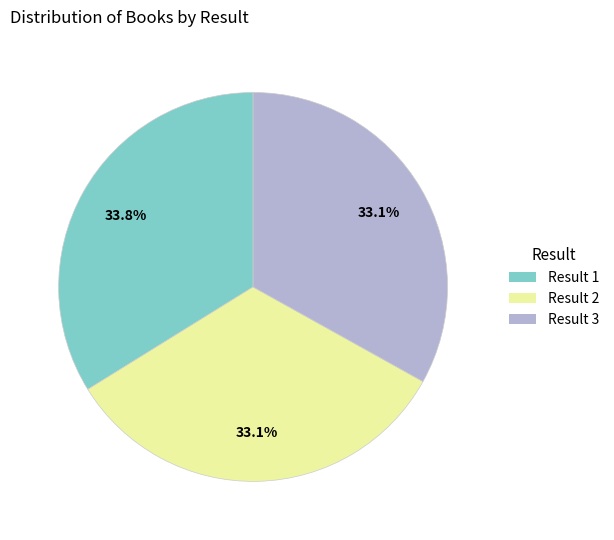

Is there any slice that represents more than half of the pie?

No